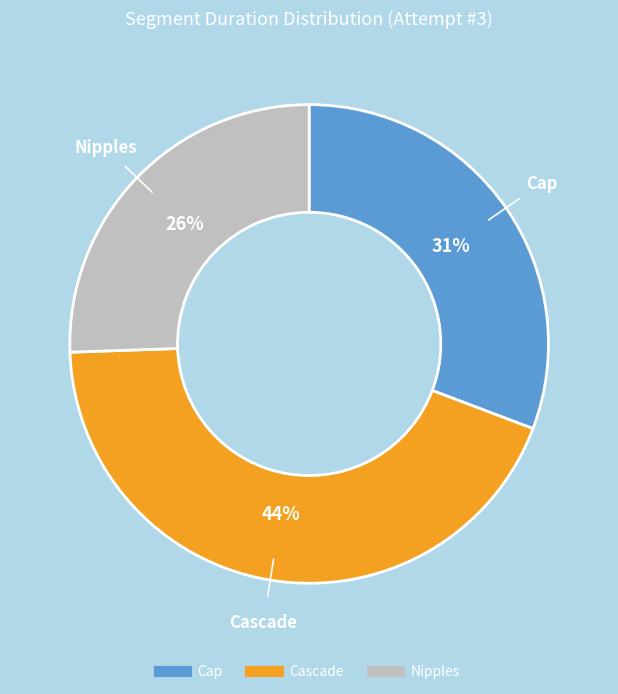

Is there any slice that represents more than half of the pie?

No